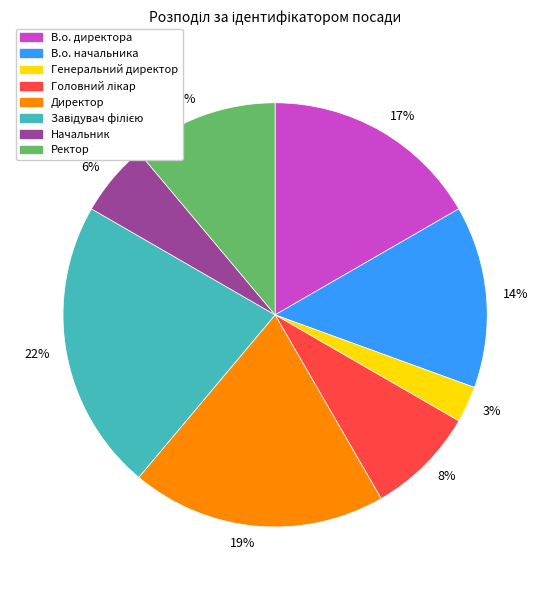

Which category has the smallest portion of the pie?

3%